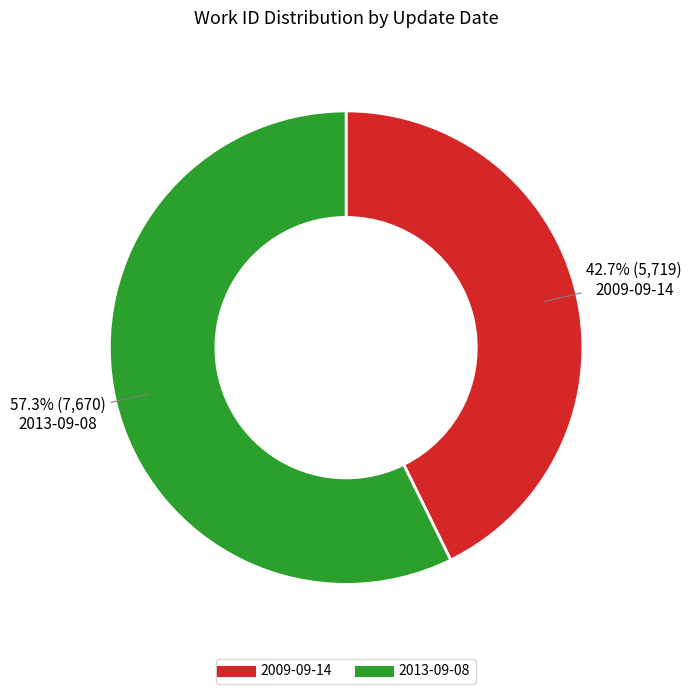

Approximately how many times larger is the value at 2013-09-08 compared to 2009-09-14?

1.3